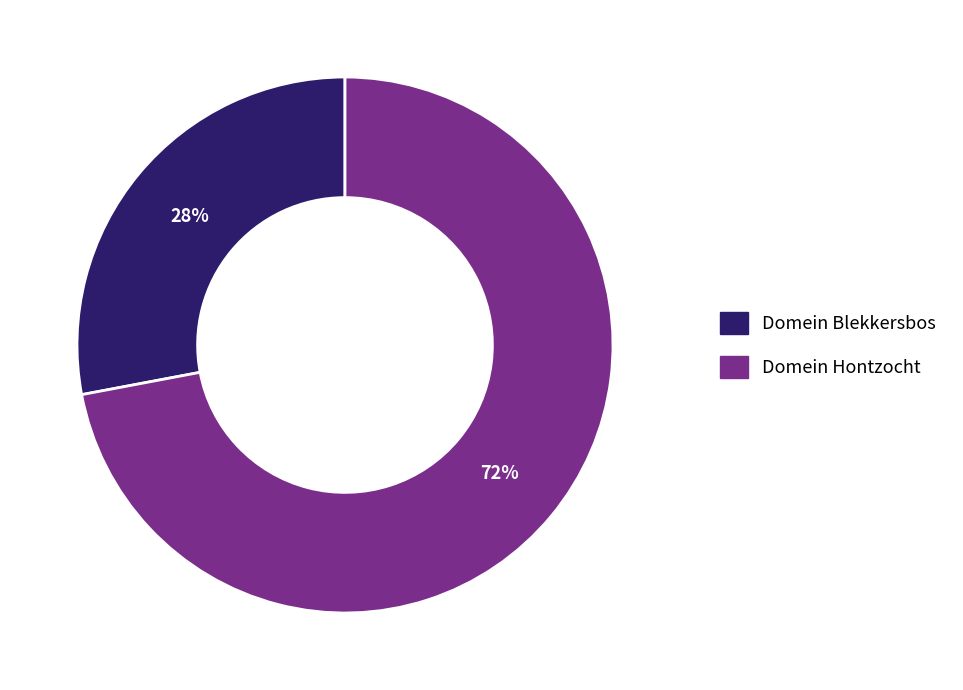

Which slice is the largest?

Domein Hontzocht